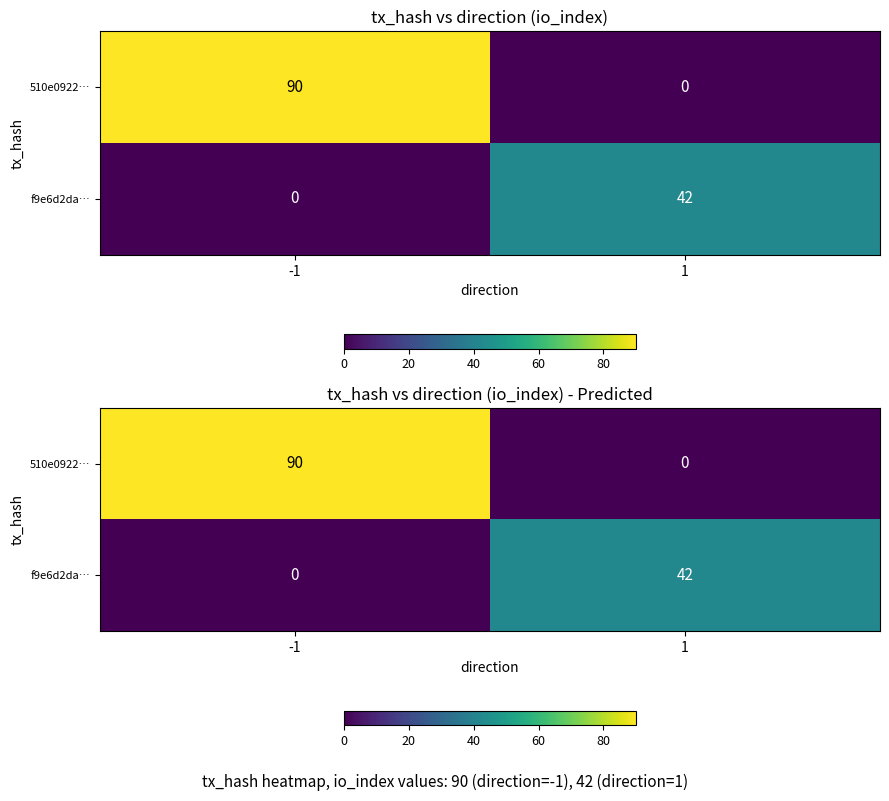

Rank the series by their average value, from highest to lowest.

510e0922…, f9e6d2da…